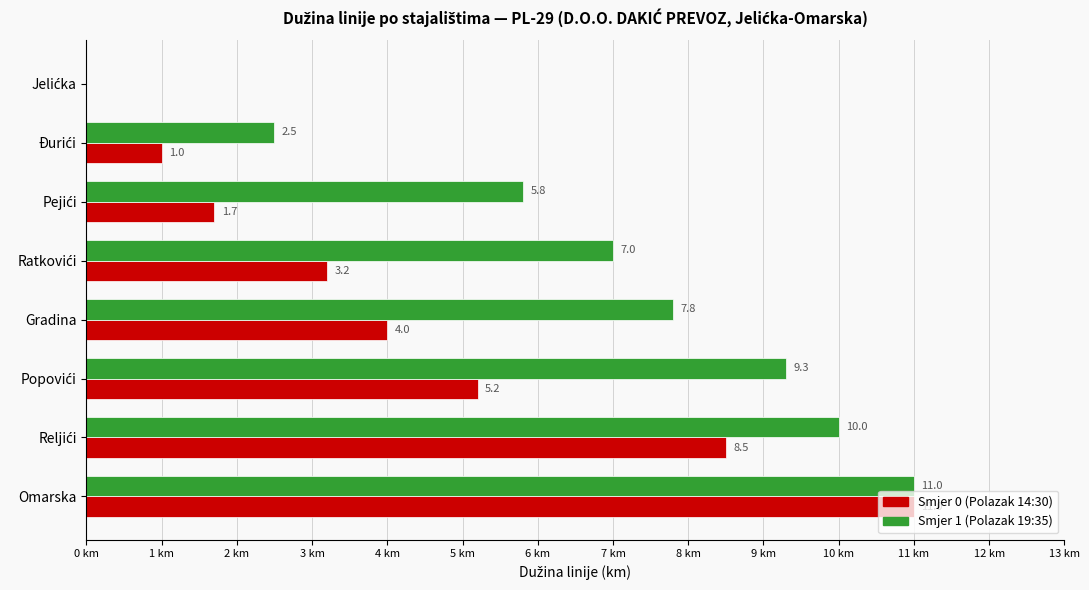

At which category is the sum across all series the highest?

Omarska